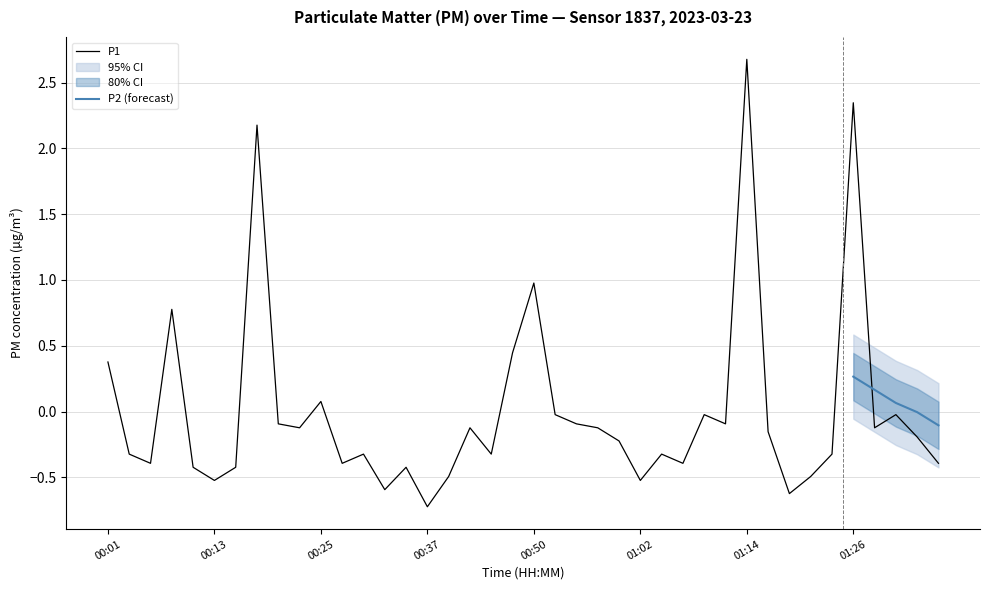

Reading left to right, what are all the values shown in this chart?

00:01=0.4	00:03=-0.3	00:05=-0.4	00:08=0.8	00:10=-0.4	00:13=-0.5	00:15=-0.4	00:18=2.2	00:20=-0.1	00:23=-0.1	00:25=0.1	00:28=-0.4	00:30=-0.3	00:33=-0.6	00:35=-0.4	00:37=-0.7	00:40=-0.5	00:42=-0.1	00:45=-0.3	00:47=0.4	00:50=1.0	00:52=-0.0	00:55=-0.1	00:57=-0.1	00:59=-0.2	01:02=-0.5	01:04=-0.3	01:07=-0.4	01:09=-0.0	01:12=-0.1	01:14=2.7	01:17=-0.2	01:19=-0.6	01:21=-0.5	01:24=-0.3	01:26=2.3	01:29=-0.1	01:31=-0.0	01:33=-0.2	01:36=-0.4